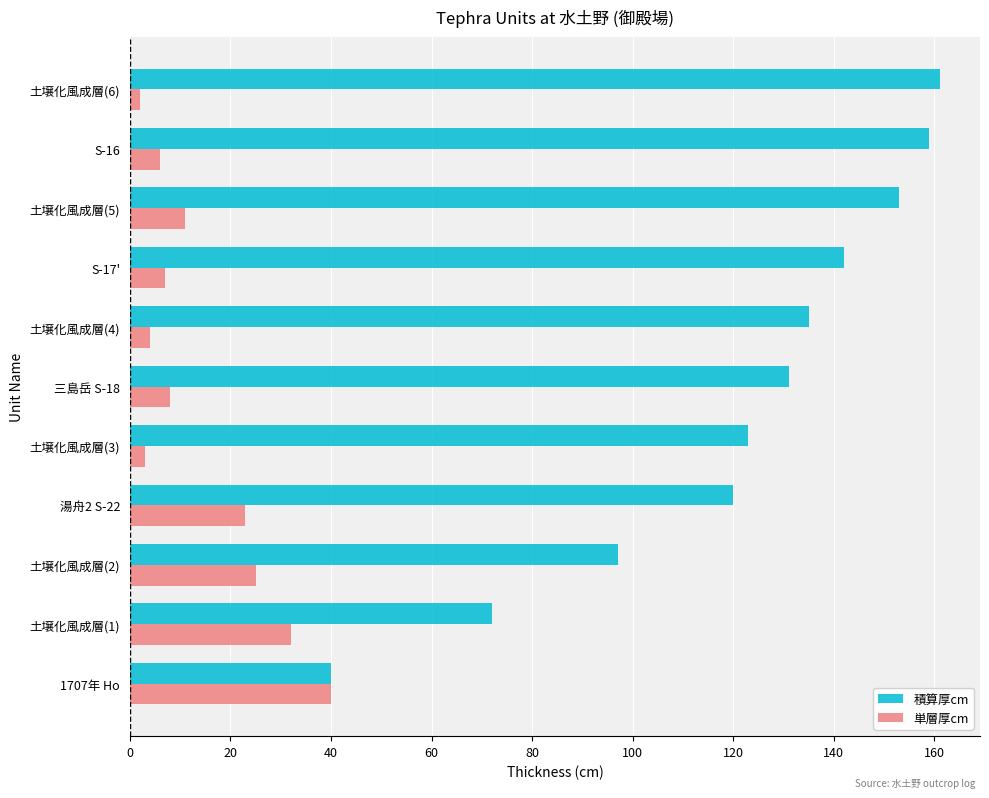

Where is 積算厚cm nearest to the value 100?

土壌化風成層(2)